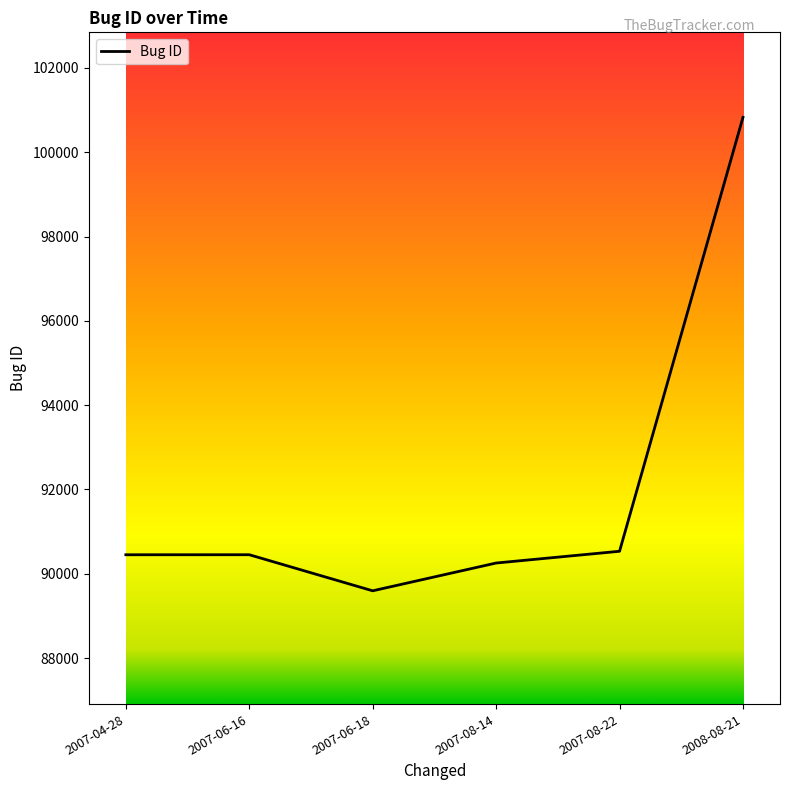

What is the smallest value displayed?

89595